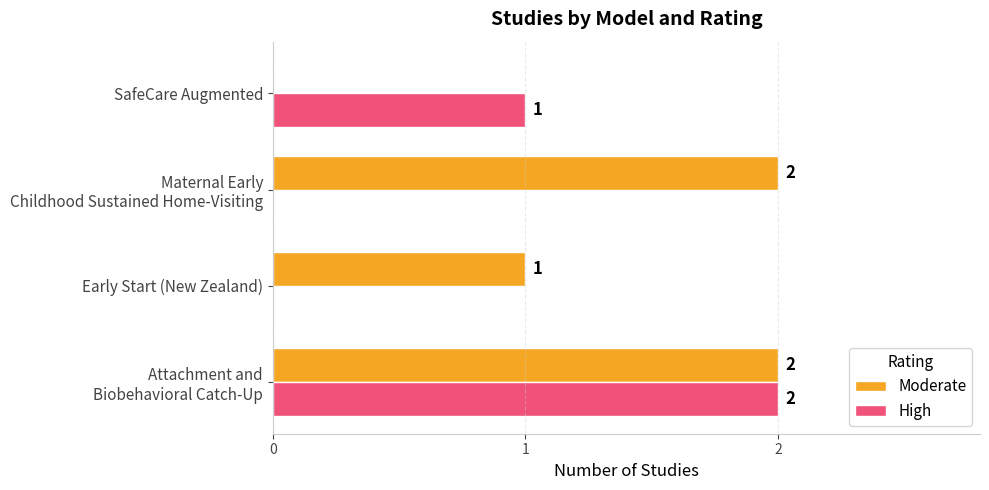

The Moderate series shows 0 at SafeCare Augmented. True or false?

True